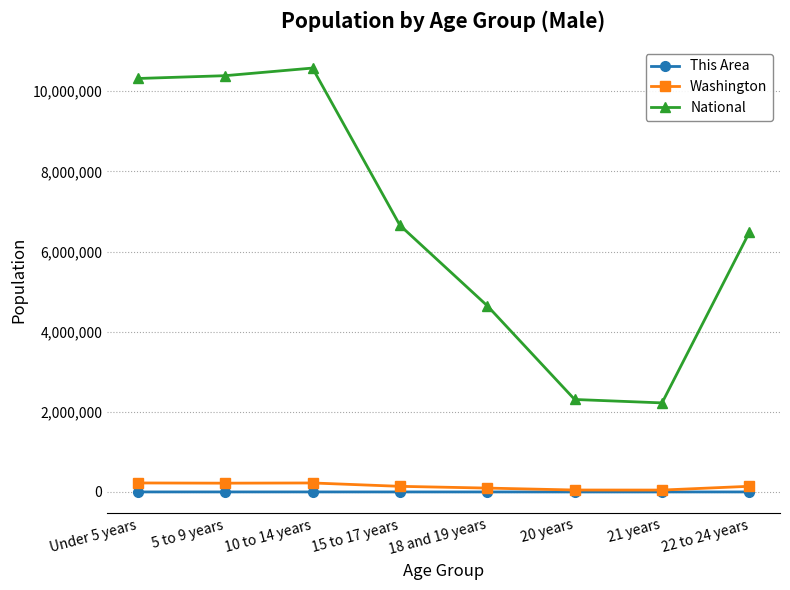

What is the difference between the maximum and second lowest values in the This Area series?

742